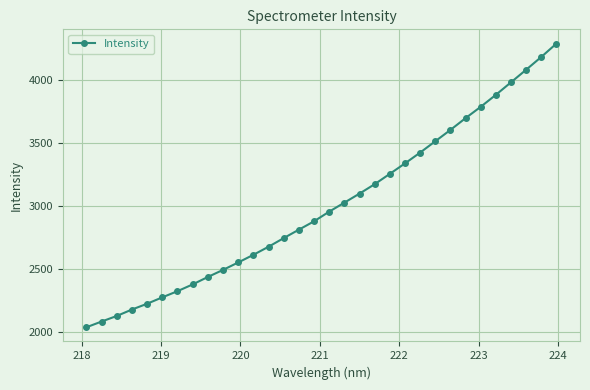

How many lines are shown in the chart?

1